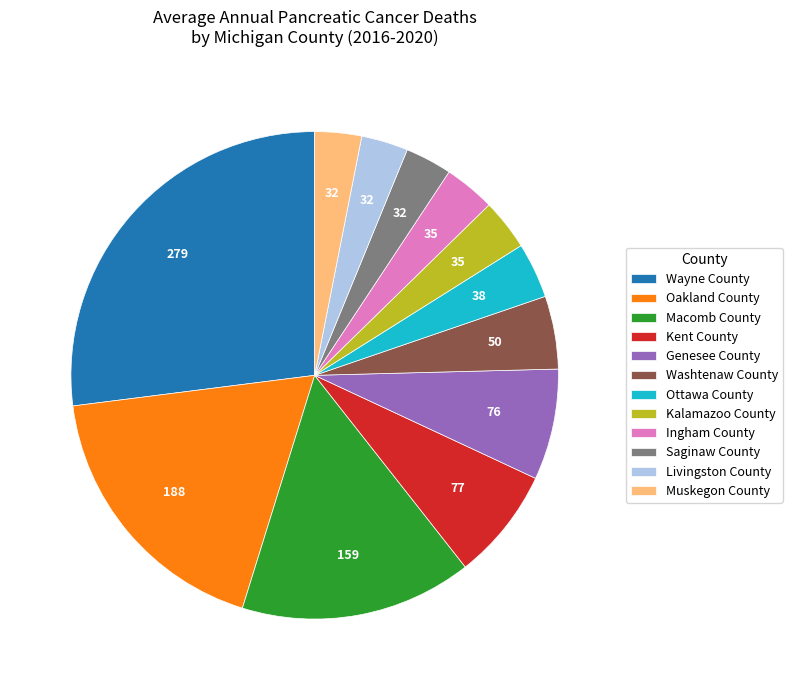

Which slice is the largest?

Wayne County